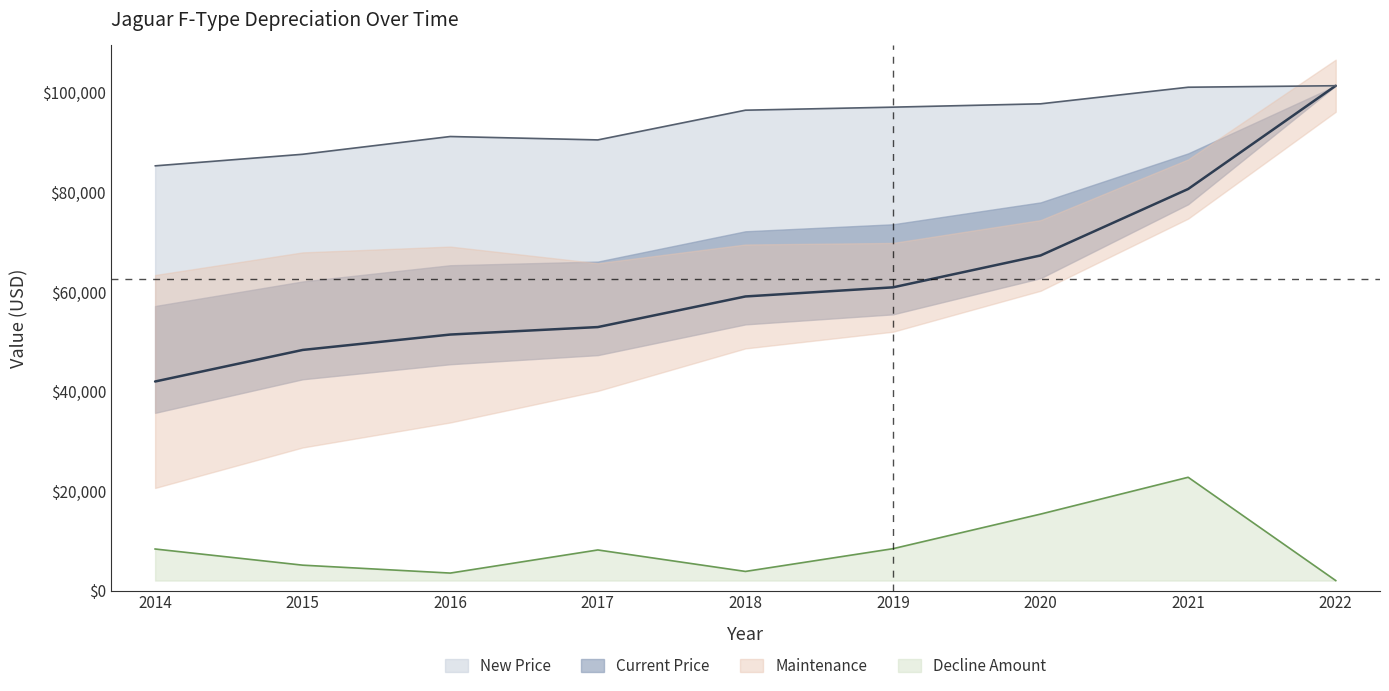

The value of Decline Amount at 2020 is 24730. True or false?

False